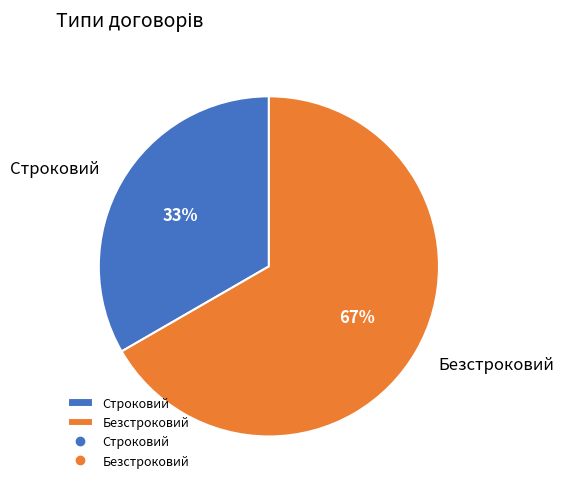

Combined, do Безстроковий and Строковий account for over 50%?

Yes